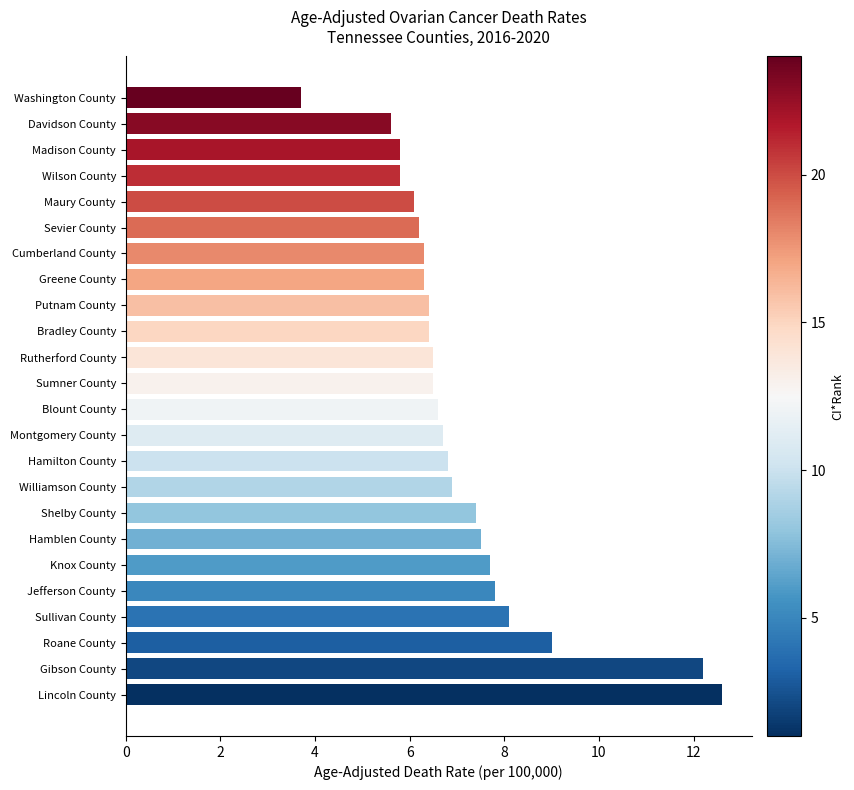

Reading bottom to top, list all the values displayed in this chart.

12.6	12.2	9.0	8.1	7.8	7.7	7.5	7.4	6.9	6.8	6.7	6.6	6.5	6.5	6.4	6.4	6.3	6.3	6.2	6.1	5.8	5.8	5.6	3.7